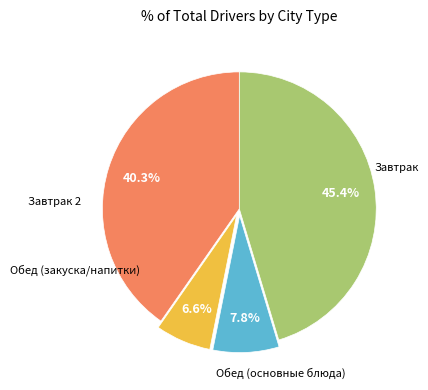

Does any single category account for the majority?

No